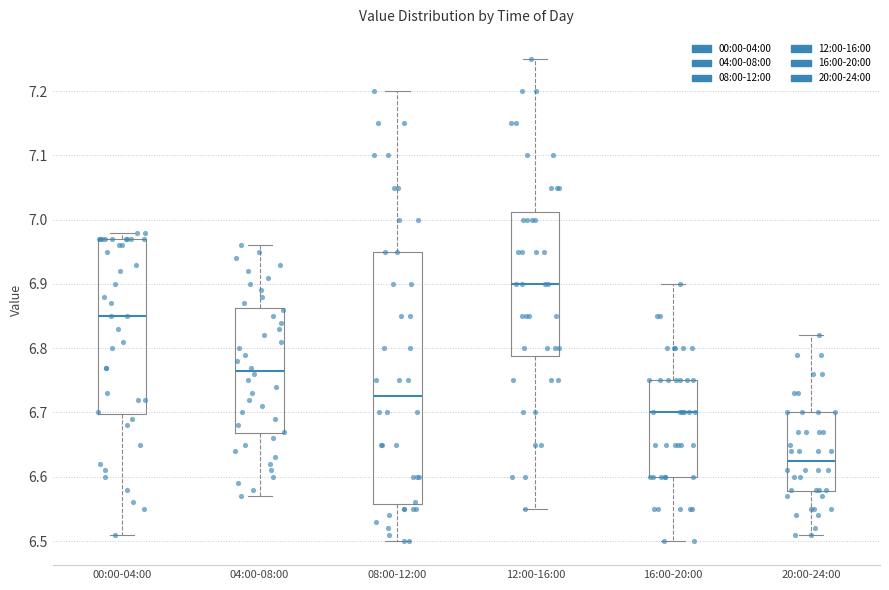

Reading left to right, transcribe this box plot: for each box, give where its median line is, the range the box spans, and where its two whiskers end, as read against the y-axis. The values are not printed on the chart, so give them approximately, as read against the axis.

00:00-04:00: median 6.85, box 6.70 to 6.97, whiskers 6.51 to 6.98
04:00-08:00: median 6.77, box 6.67 to 6.86, whiskers 6.57 to 6.96
08:00-12:00: median 6.73, box 6.56 to 6.95, whiskers 6.50 to 7.20
12:00-16:00: median 6.90, box 6.79 to 7.01, whiskers 6.55 to 7.25
16:00-20:00: median 6.70, box 6.60 to 6.75, whiskers 6.50 to 6.90
20:00-24:00: median 6.63, box 6.58 to 6.70, whiskers 6.51 to 6.82